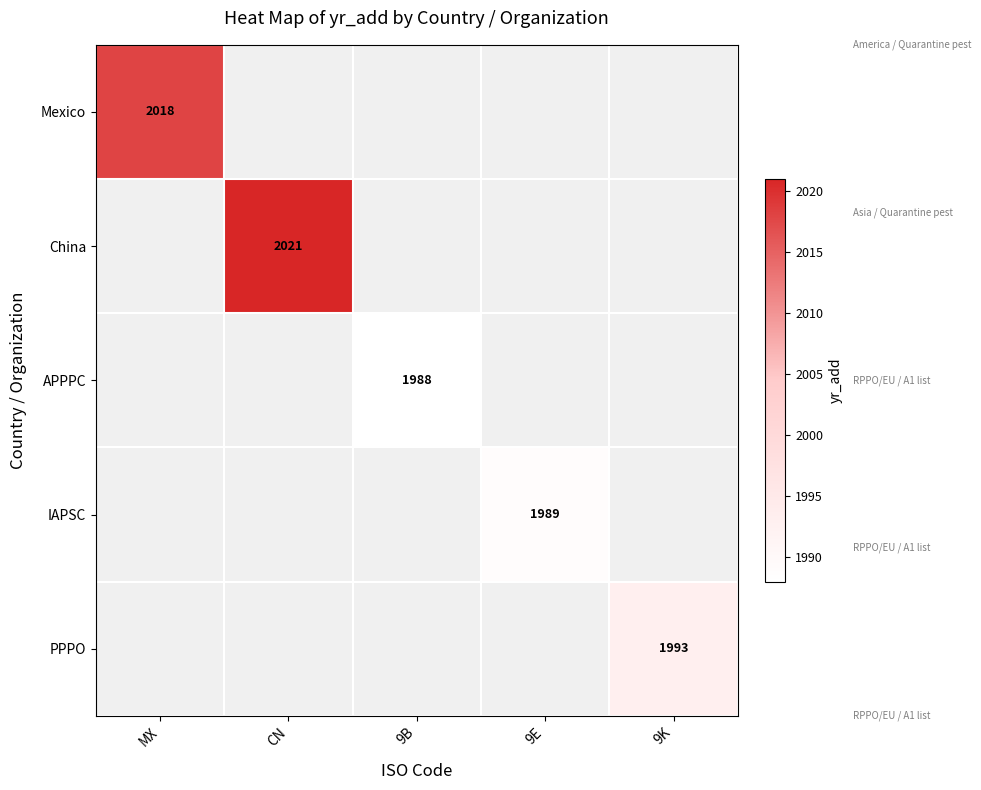

Which series has the widest spread of values?

Mexico